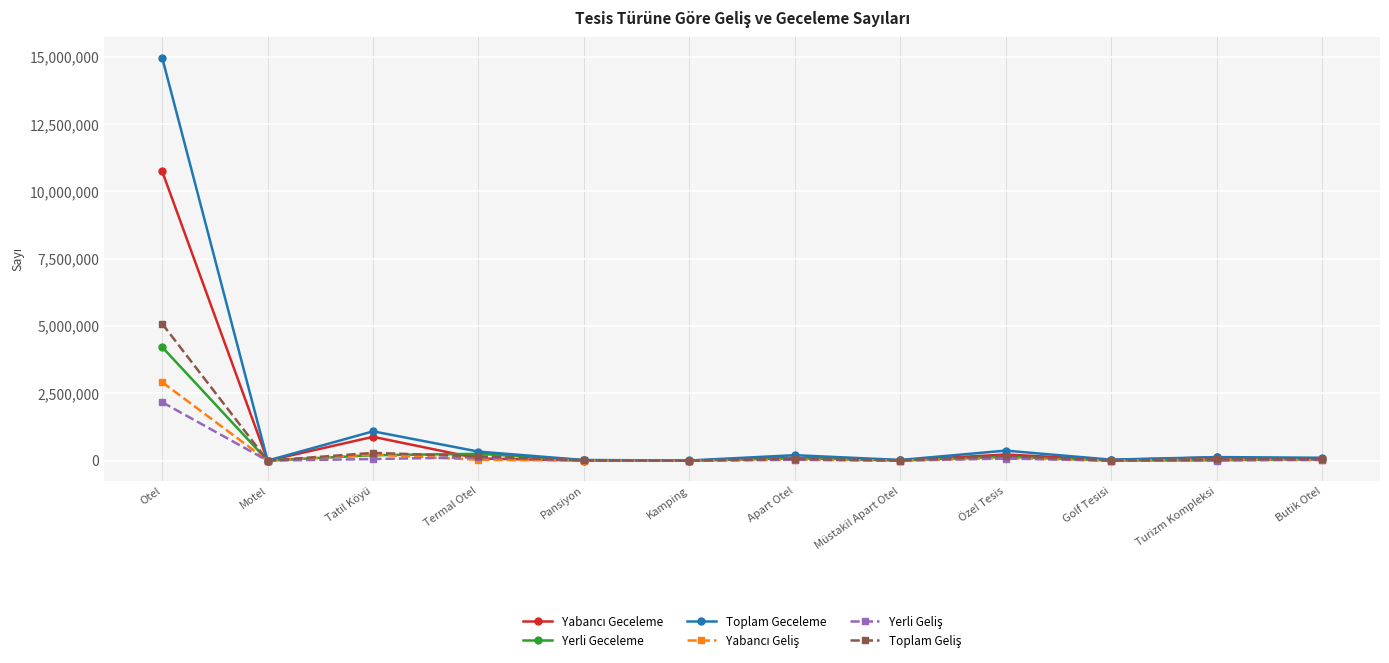

Which category has the highest value across all series?

Otel